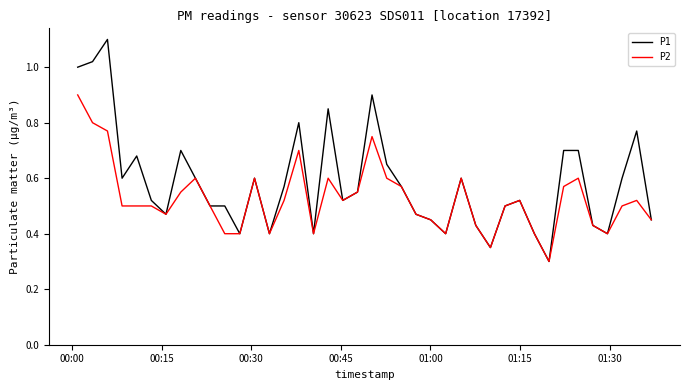

How many distinct data groups are displayed?

2